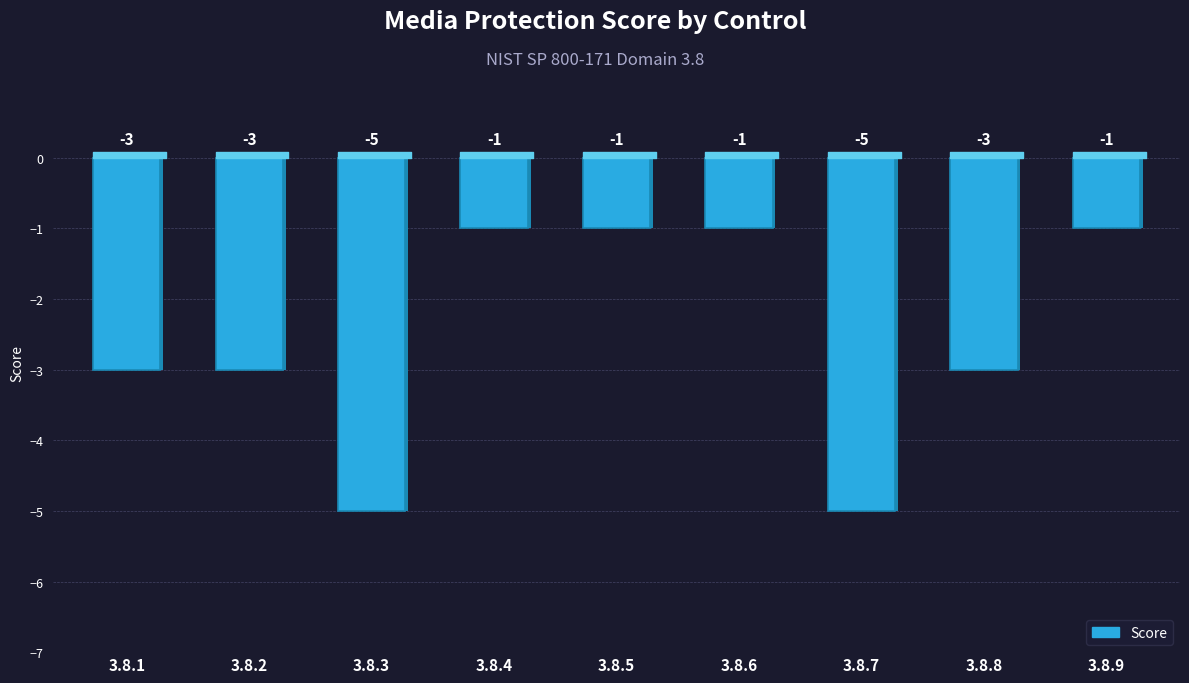

What is the greatest value displayed?

-1